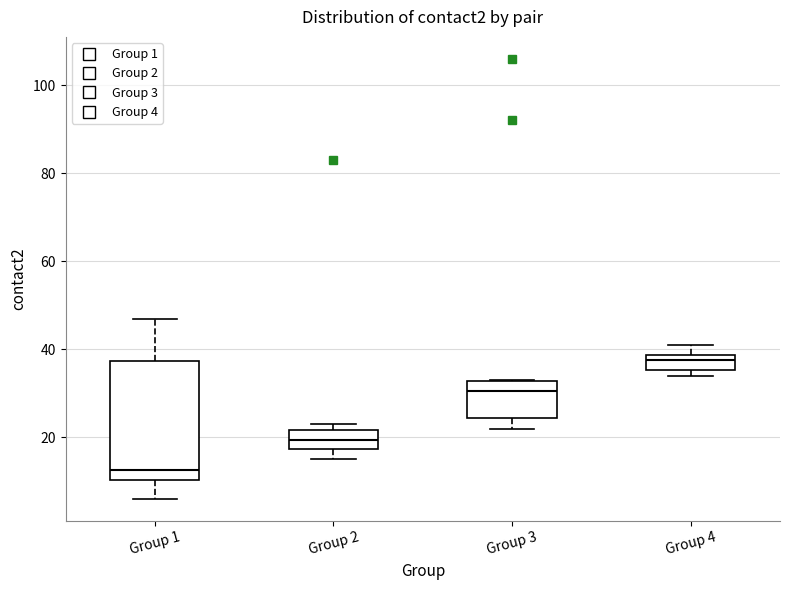

Reading left to right, transcribe this box plot: for each box, give where its median line is, the range the box spans, and where its two whiskers end, as read against the y-axis. The values are not printed on the chart, so give them approximately, as read against the axis.

Group 1: median 12, box 10 to 38, whiskers 6 to 48
Group 2: median 20, box 18 to 22, whiskers 16 to 24
Group 3: median 30, box 24 to 32, whiskers 22 to 34
Group 4: median 38 (inside the box), box 36 to 38, whiskers 34 to 42